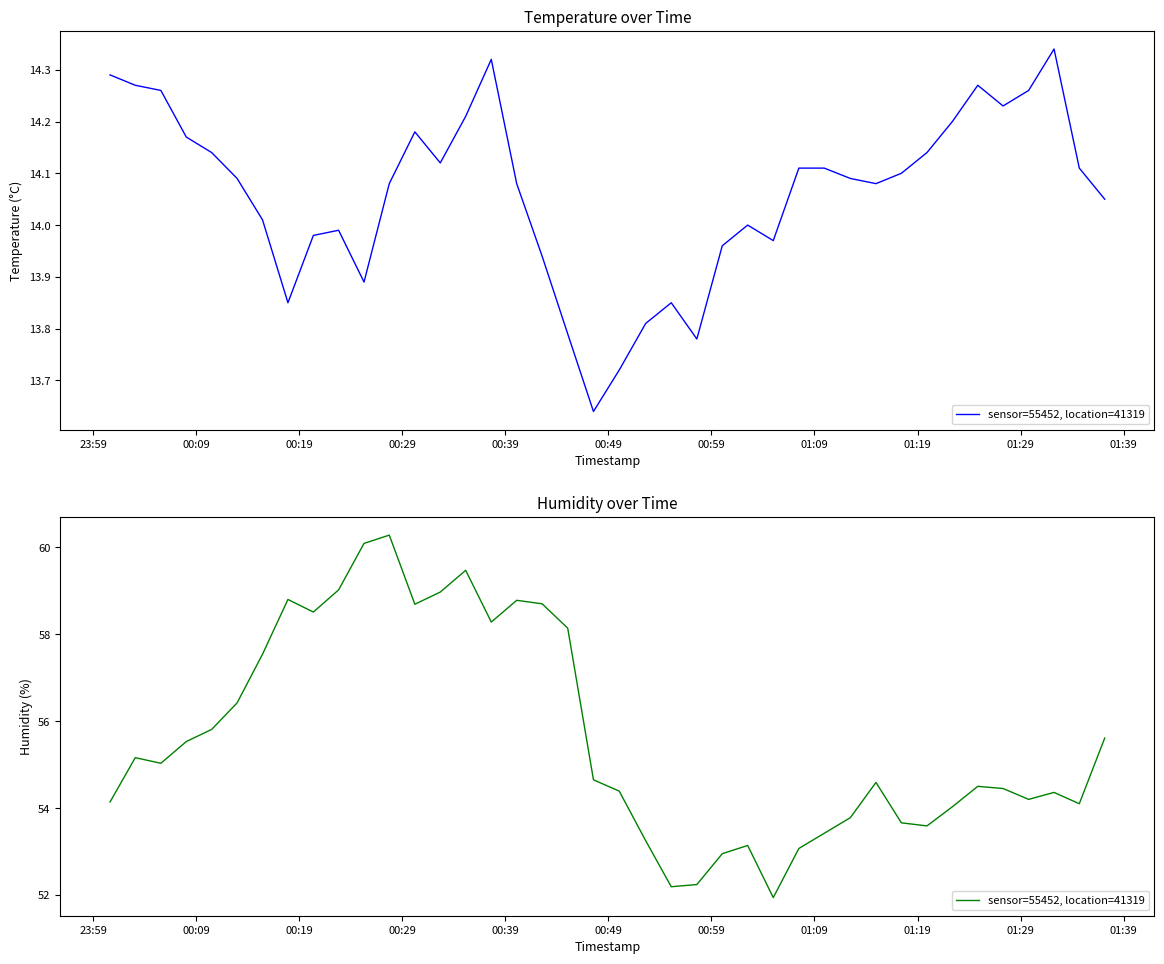

Count the number of categories in the chart.

40